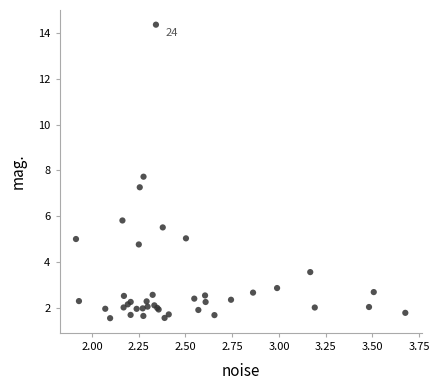

What Y value in the scatter plot is closest to 7?

7.3